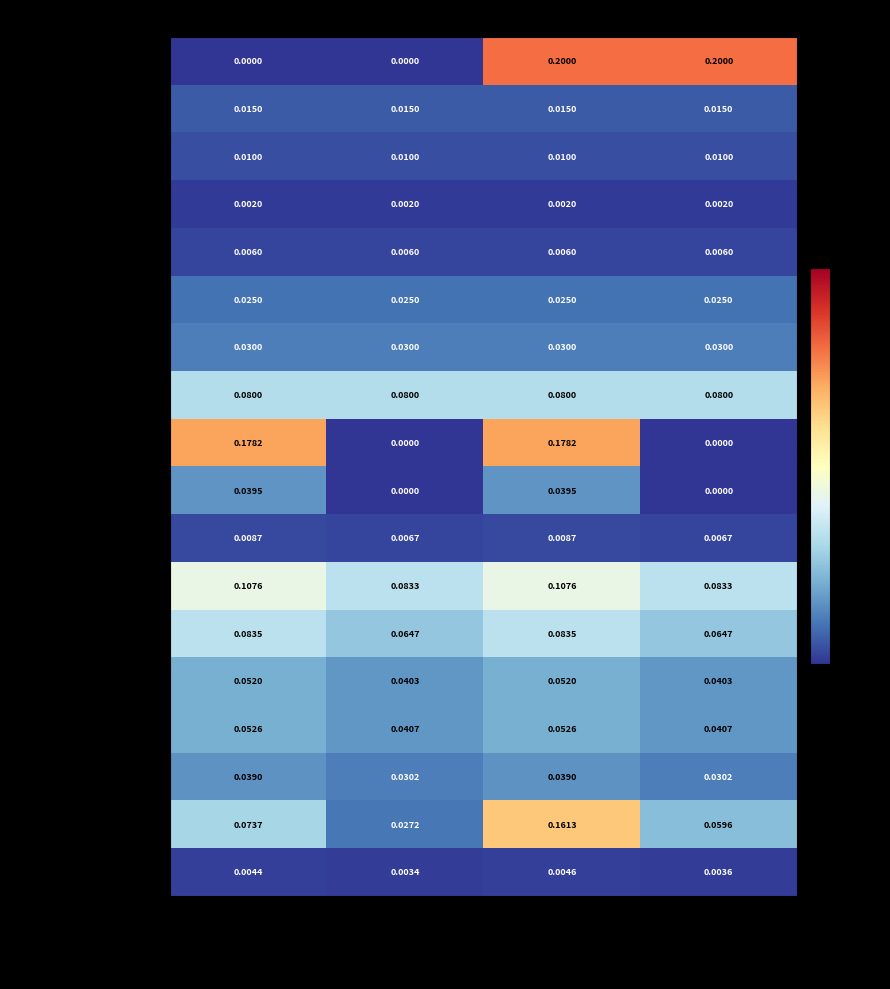

Which series changed the most between DESONERADO Mensalista and NAO DESONERADO Horista?

INSS